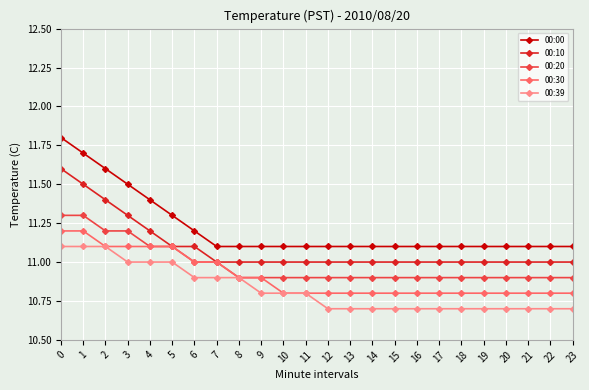

What value does the 00:39 series have at 12?

10.7